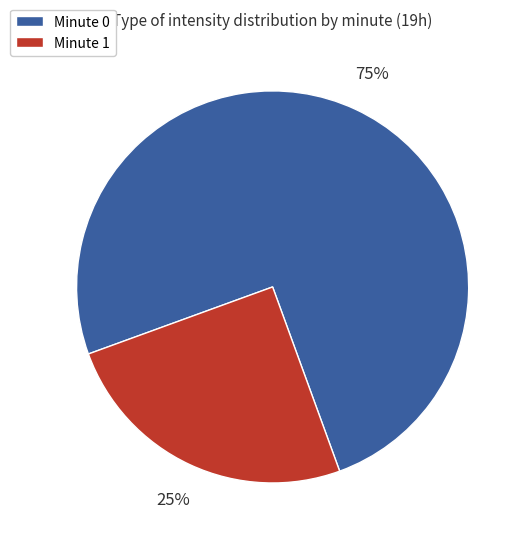

Is the sum of Minute 0 and Minute 1 greater than half?

Yes